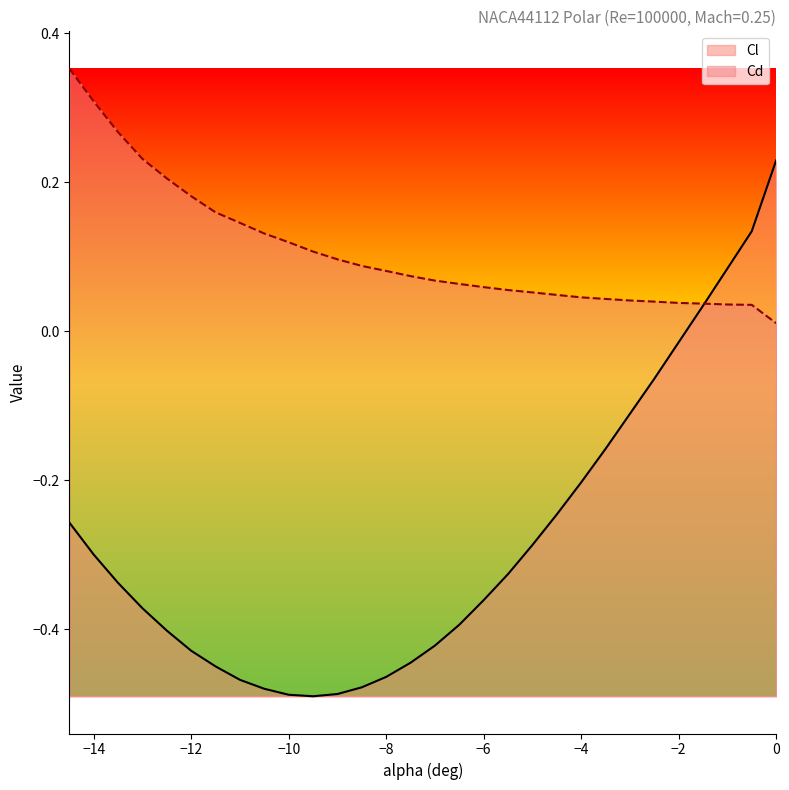

How many values in the Cl series are below 0?

26